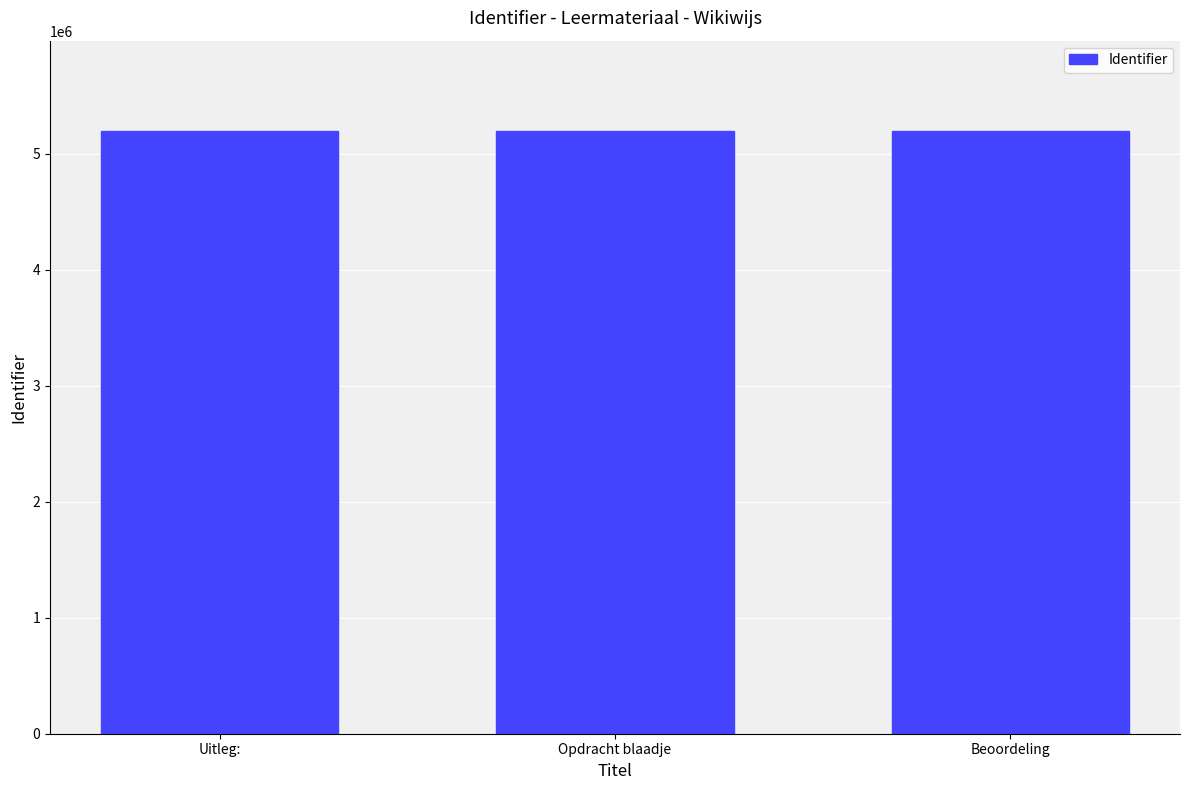

At which label is the value closest to 5194541?

Opdracht blaadje